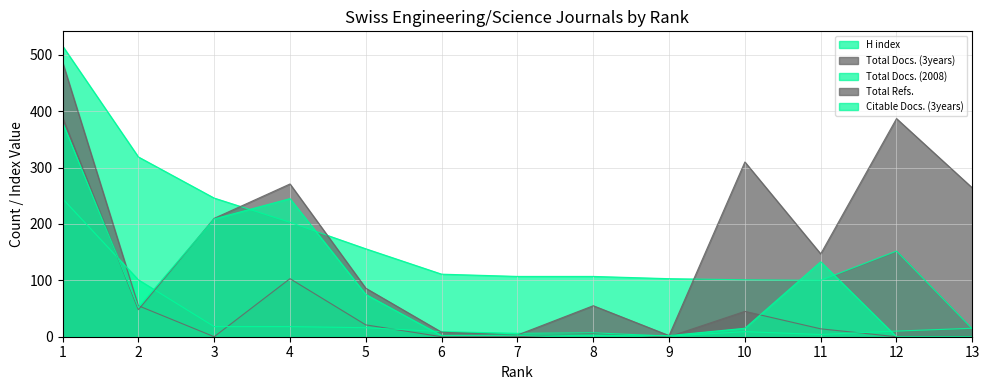

Between which two adjacent categories do Total Docs. (2008) and Total Docs. (3years) first intersect?

1 and 2